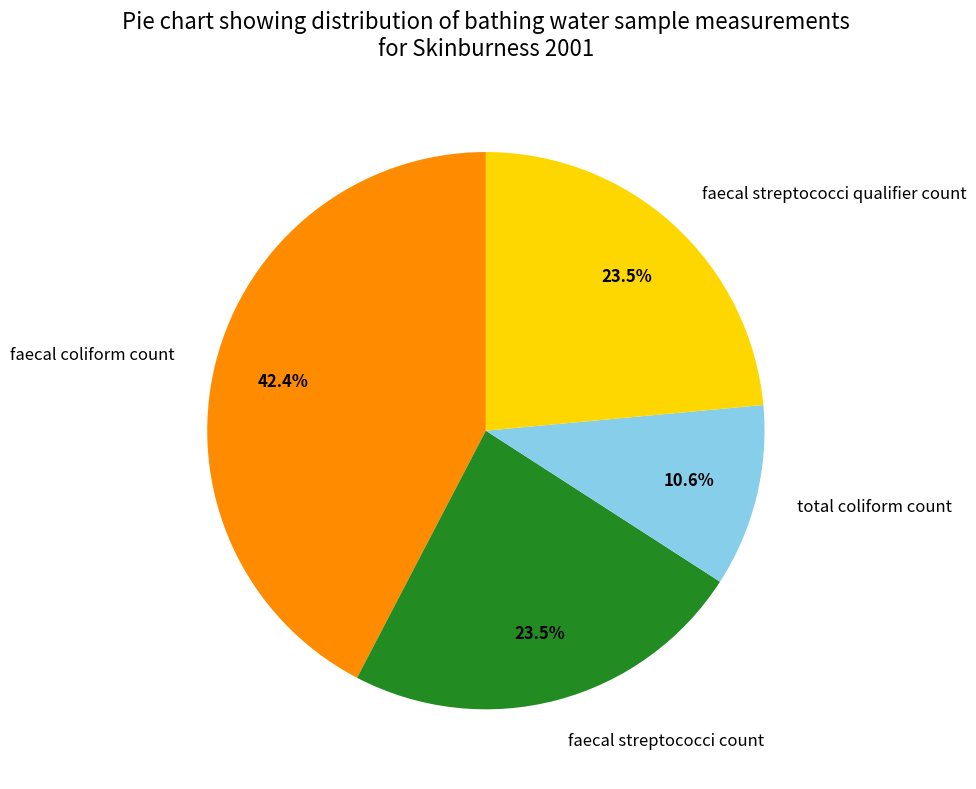

Between faecal streptococci count and total coliform count, which is larger?

faecal streptococci count